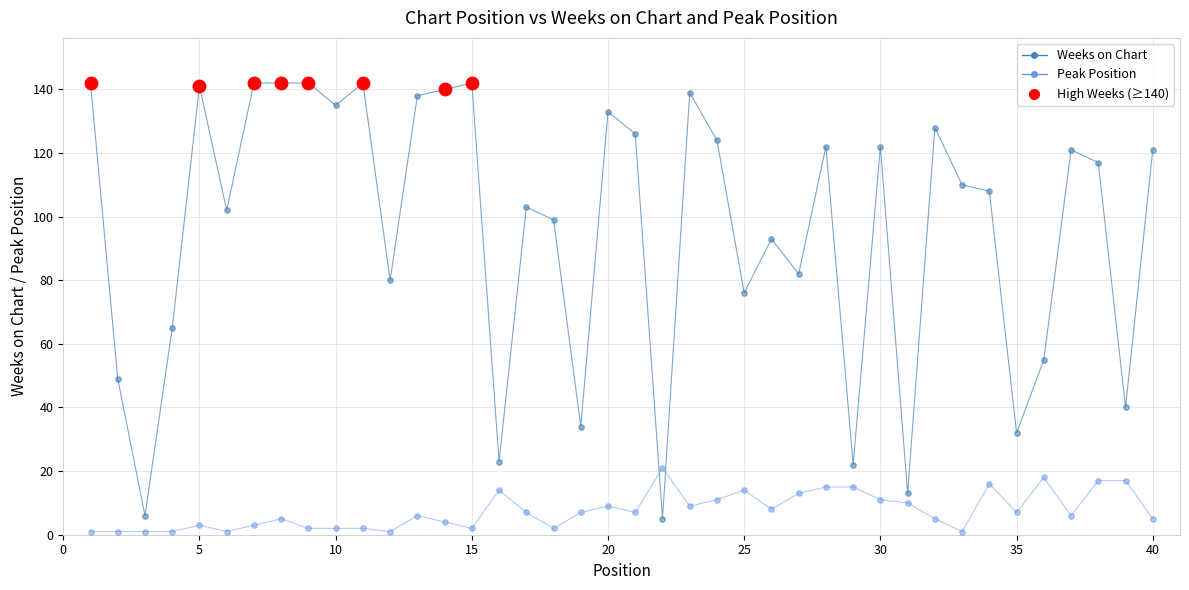

At how many categories does at least one series exceed 17?

38